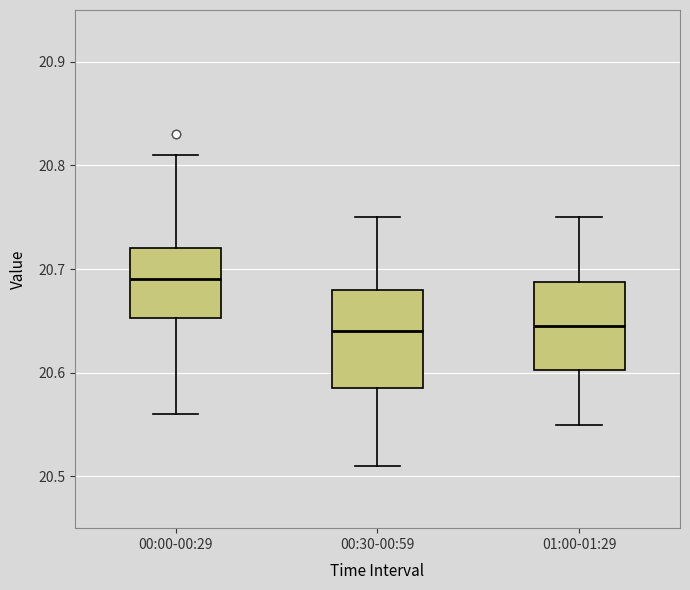

Where does the upper whisker of the box for 01:00-01:29 end on the y-axis? The values are not printed on the chart, so give them approximately, as read against the axis.

20.75